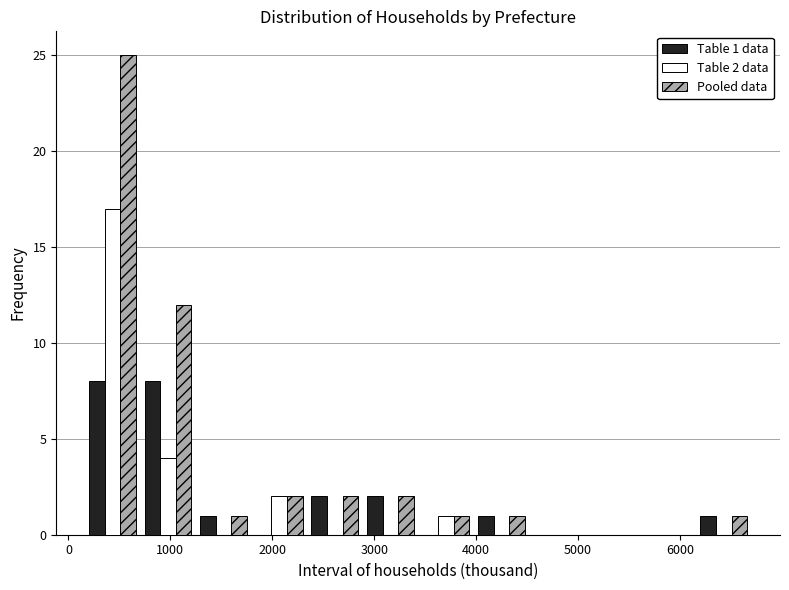

In the Table 2 data series, which range on the x-axis has the tallest bar?

200 to 700